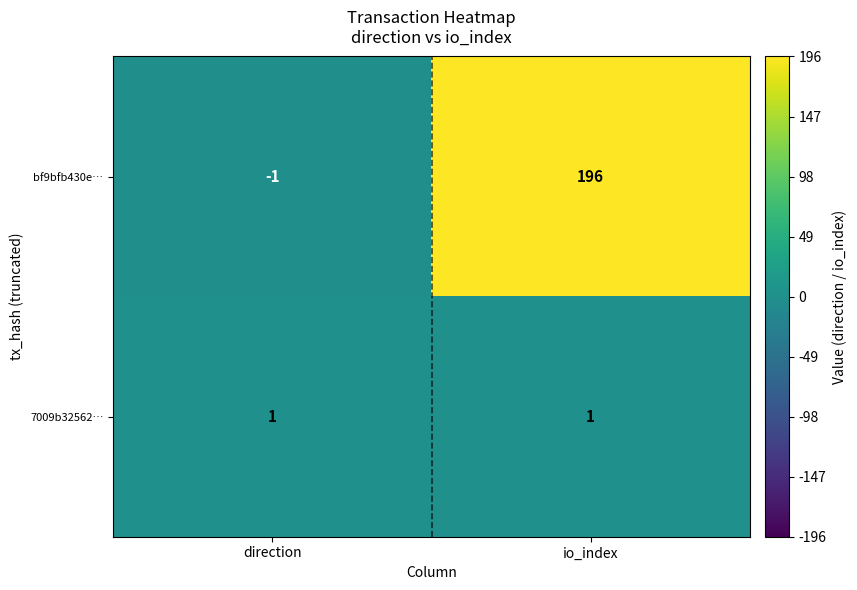

Between direction and io_index, which series saw the biggest shift?

bf9bfb430e…